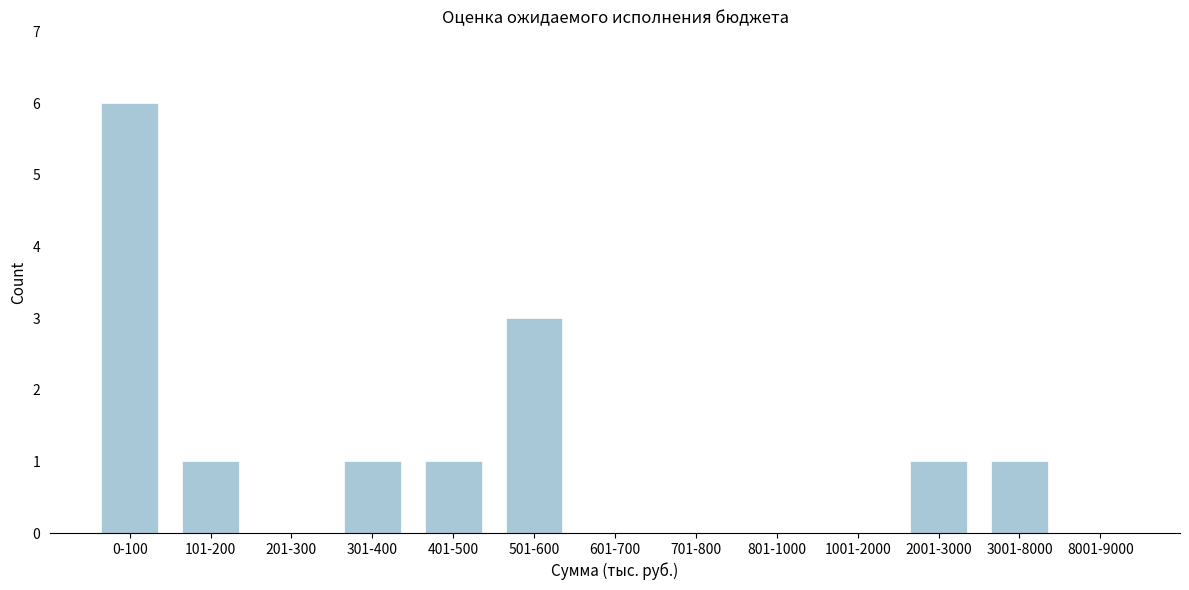

Reading left to right, what are all the values shown in this chart?

0-100=6	101-200=1	201-300=0	301-400=1	401-500=1	501-600=3	601-700=0	701-800=0	801-1000=0	1001-2000=0	2001-3000=1	3001-8000=1	8001-9000=0